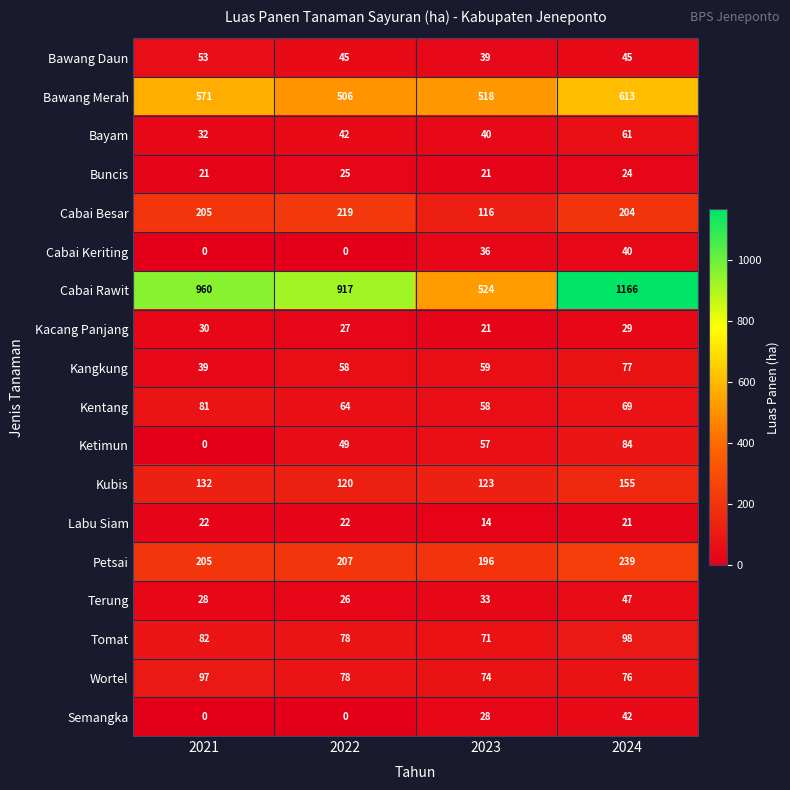

What is the average value of the Kangkung series?

58